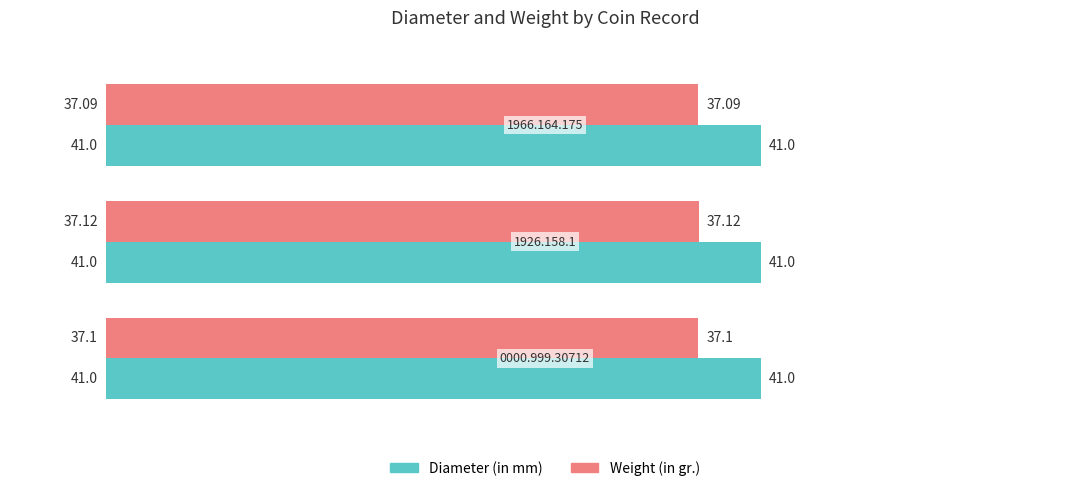

At how many categories does at least one series exceed 38?

3